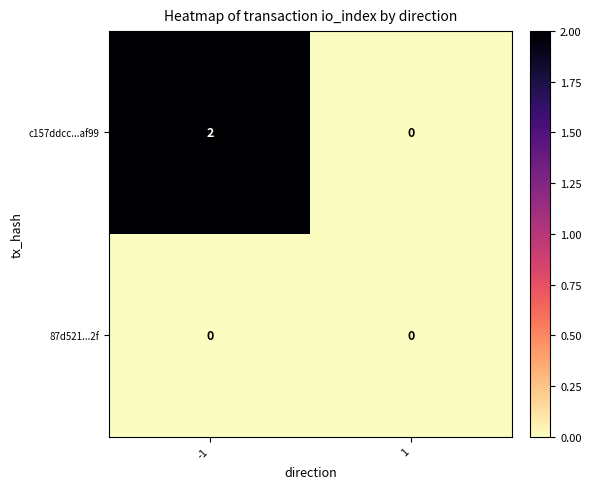

Between -1 and 1, which series saw the biggest shift?

c157ddcc...af99